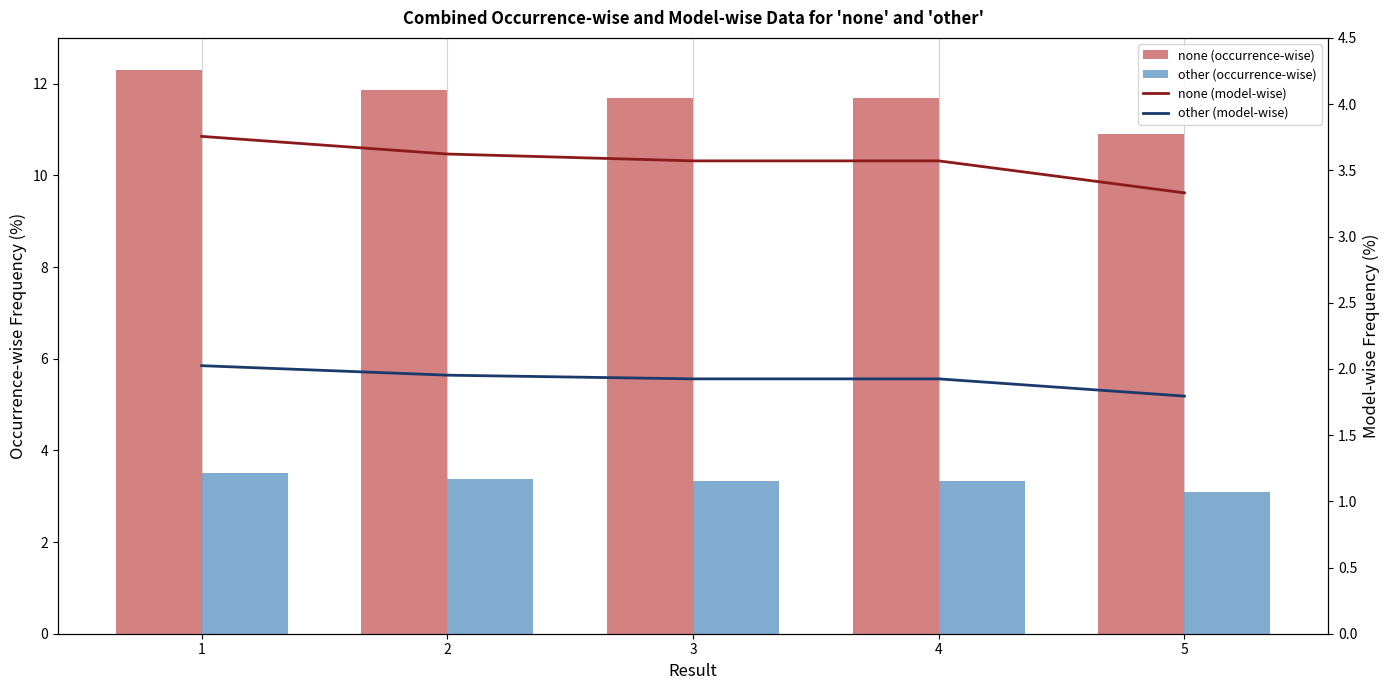

Which category has the highest value in the none (model-wise) series?

1